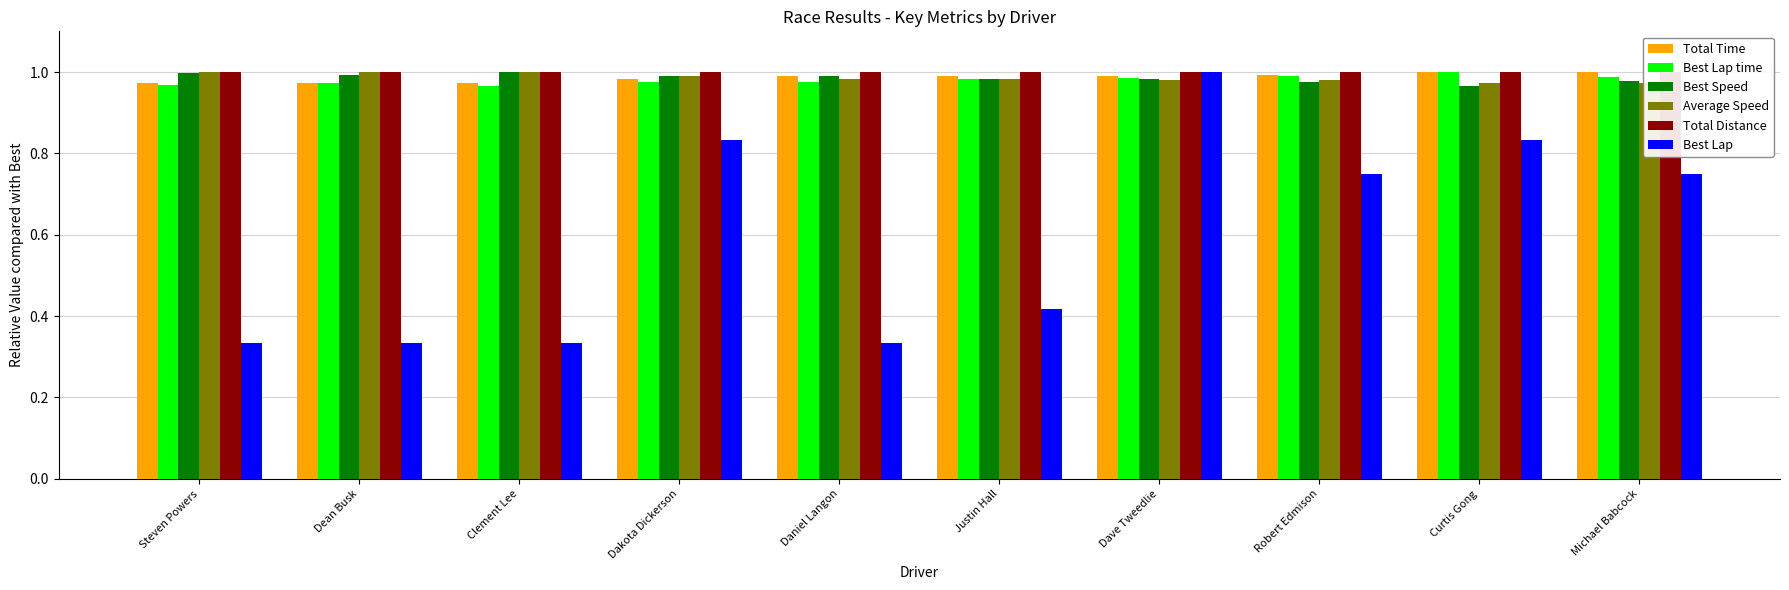

Which series has the widest spread of values?

Best Lap